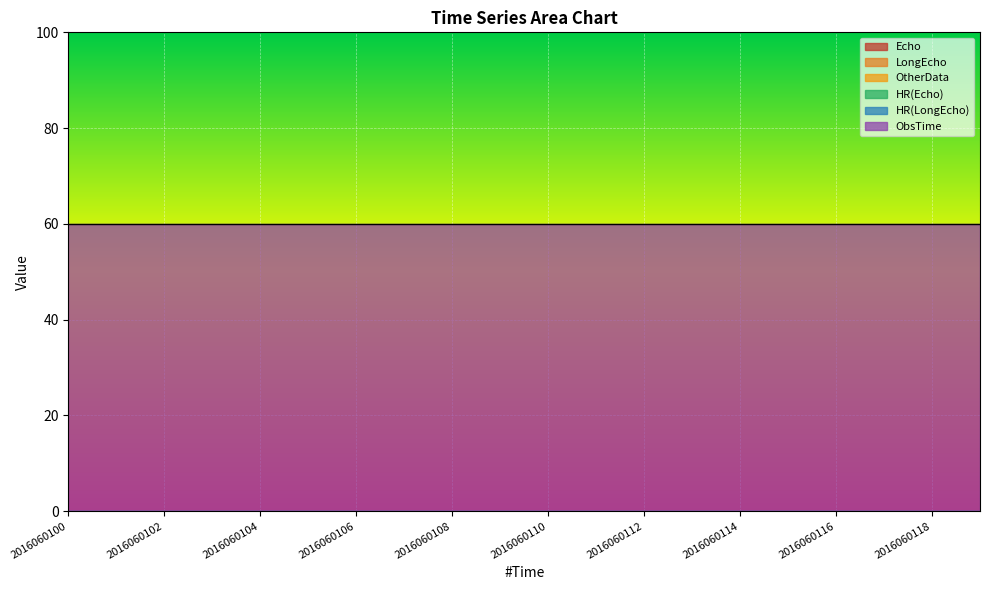

Reading left to right, transcribe all the data shown in this chart.

Echo: 2016060100=0	2016060101=0	2016060102=0	2016060103=0	2016060104=0	2016060105=0	2016060106=0	2016060107=0	2016060108=0	2016060109=0	2016060110=0	2016060111=0	2016060112=0	2016060113=0	2016060114=0	2016060115=0	2016060116=0	2016060117=0	2016060118=0	2016060119=0
LongEcho: 2016060100=0	2016060101=0	2016060102=0	2016060103=0	2016060104=0	2016060105=0	2016060106=0	2016060107=0	2016060108=0	2016060109=0	2016060110=0	2016060111=0	2016060112=0	2016060113=0	2016060114=0	2016060115=0	2016060116=0	2016060117=0	2016060118=0	2016060119=0
OtherData: 2016060100=0	2016060101=0	2016060102=0	2016060103=0	2016060104=0	2016060105=0	2016060106=0	2016060107=0	2016060108=0	2016060109=0	2016060110=0	2016060111=0	2016060112=0	2016060113=0	2016060114=0	2016060115=0	2016060116=0	2016060117=0	2016060118=0	2016060119=0
HR(Echo): 2016060100=0	2016060101=0	2016060102=0	2016060103=0	2016060104=0	2016060105=0	2016060106=0	2016060107=0	2016060108=0	2016060109=0	2016060110=0	2016060111=0	2016060112=0	2016060113=0	2016060114=0	2016060115=0	2016060116=0	2016060117=0	2016060118=0	2016060119=0
HR(LongEcho): 2016060100=0	2016060101=0	2016060102=0	2016060103=0	2016060104=0	2016060105=0	2016060106=0	2016060107=0	2016060108=0	2016060109=0	2016060110=0	2016060111=0	2016060112=0	2016060113=0	2016060114=0	2016060115=0	2016060116=0	2016060117=0	2016060118=0	2016060119=0
ObsTime: 2016060100=60	2016060101=60	2016060102=60	2016060103=60	2016060104=60	2016060105=60	2016060106=60	2016060107=60	2016060108=60	2016060109=60	2016060110=60	2016060111=60	2016060112=60	2016060113=60	2016060114=60	2016060115=60	2016060116=60	2016060117=60	2016060118=60	2016060119=60